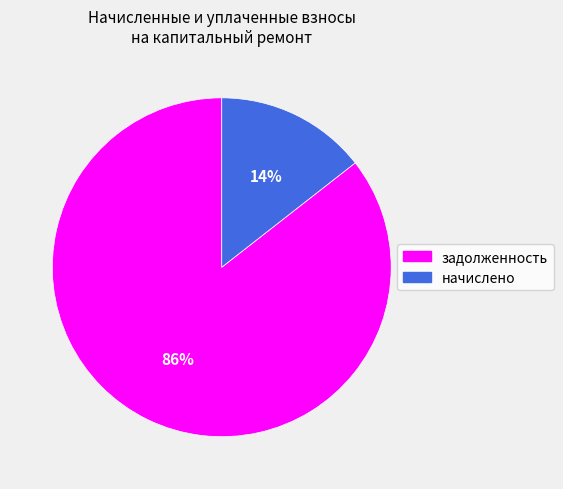

To the nearest percent, what is the average slice percentage?

50%